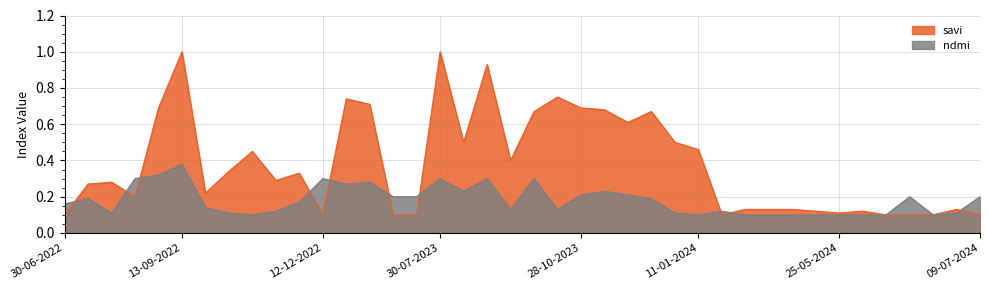

How many series are shown in this chart?

2